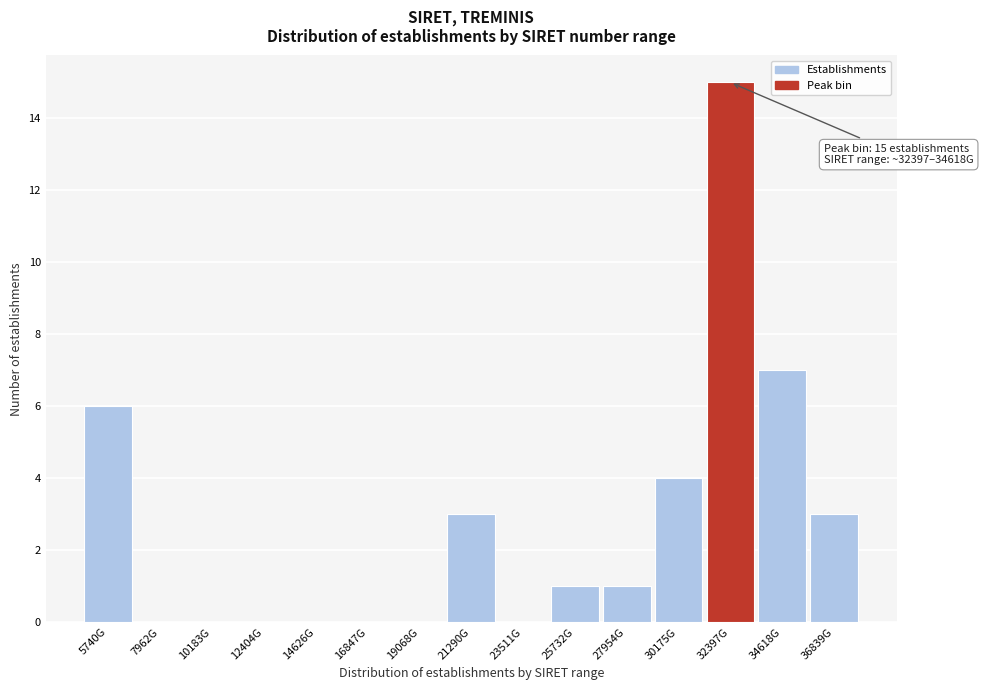

Reading left to right, list all the values displayed in this chart.

5740G=6	7962G=0	10183G=0	12404G=0	14626G=0	16847G=0	19068G=0	21290G=3	23511G=0	25732G=1	27954G=1	30175G=4	32397G=15	34618G=7	36839G=3